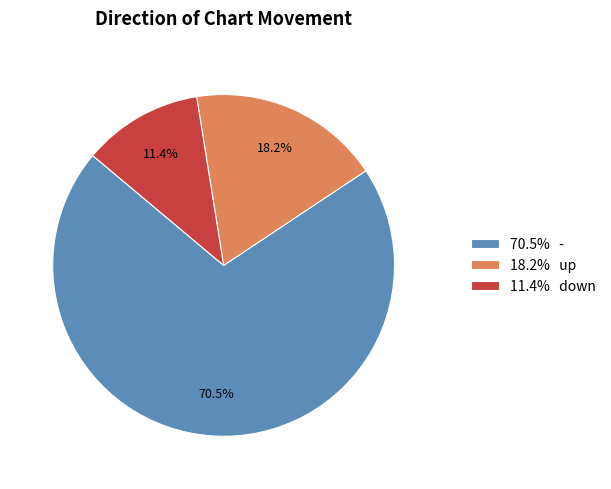

To the nearest percent, what is the difference between the largest and smallest slice percentages?

59%